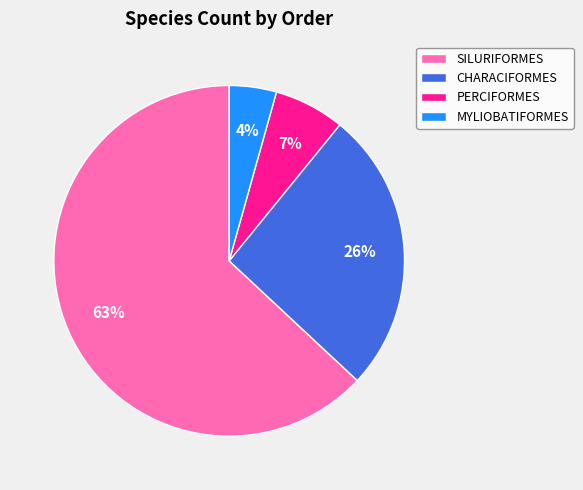

Between PERCIFORMES and MYLIOBATIFORMES, which is larger?

PERCIFORMES